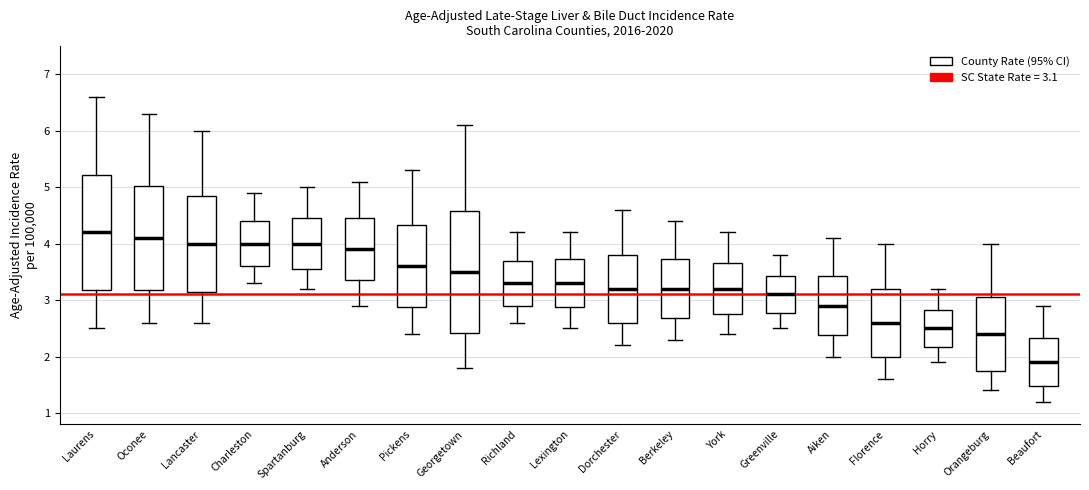

Which box's median line is the highest?

Laurens